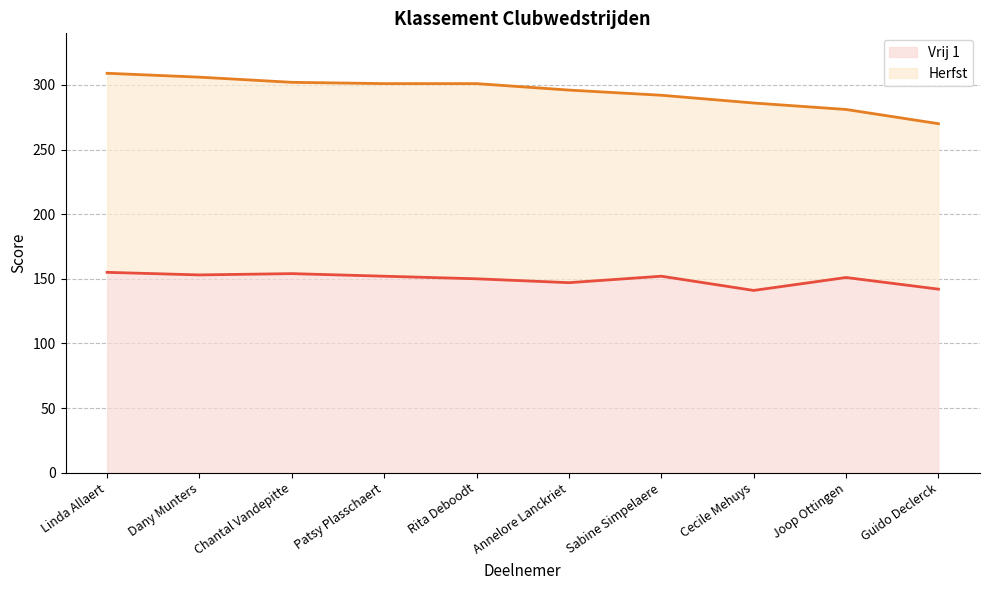

How many lines are shown in the chart?

2